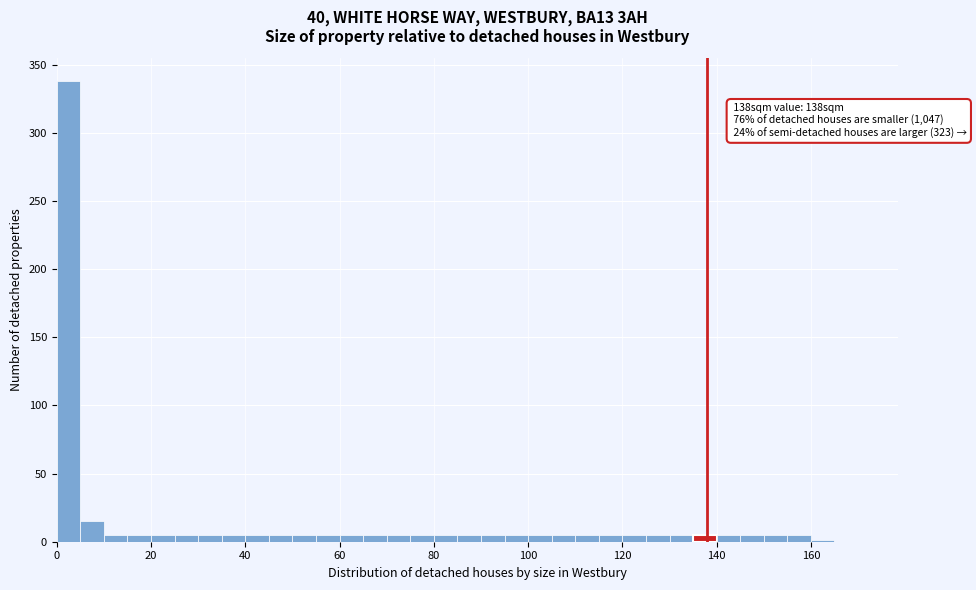

Around what value on the x-axis is the tallest bar? Give the approximate position of its centre, as read against the axis.

2